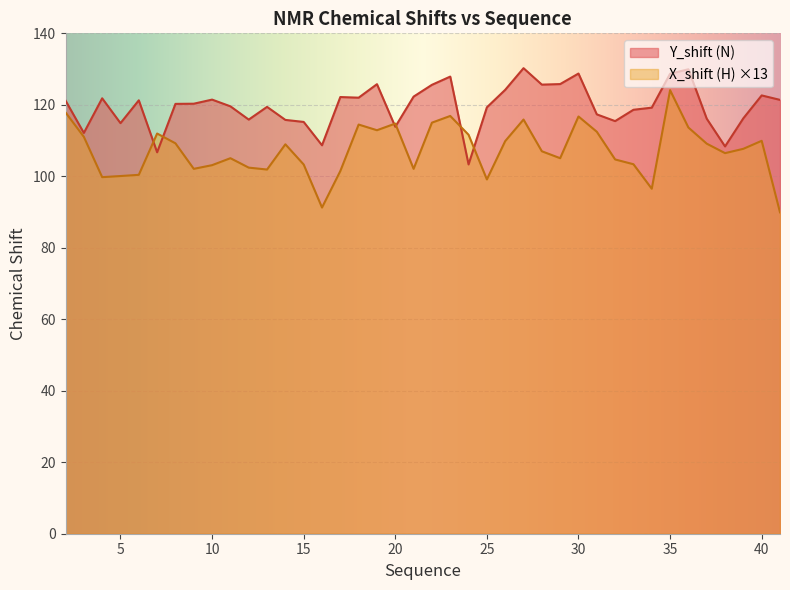

True or false: X_shift has more than 0 points higher than both neighbors.

True